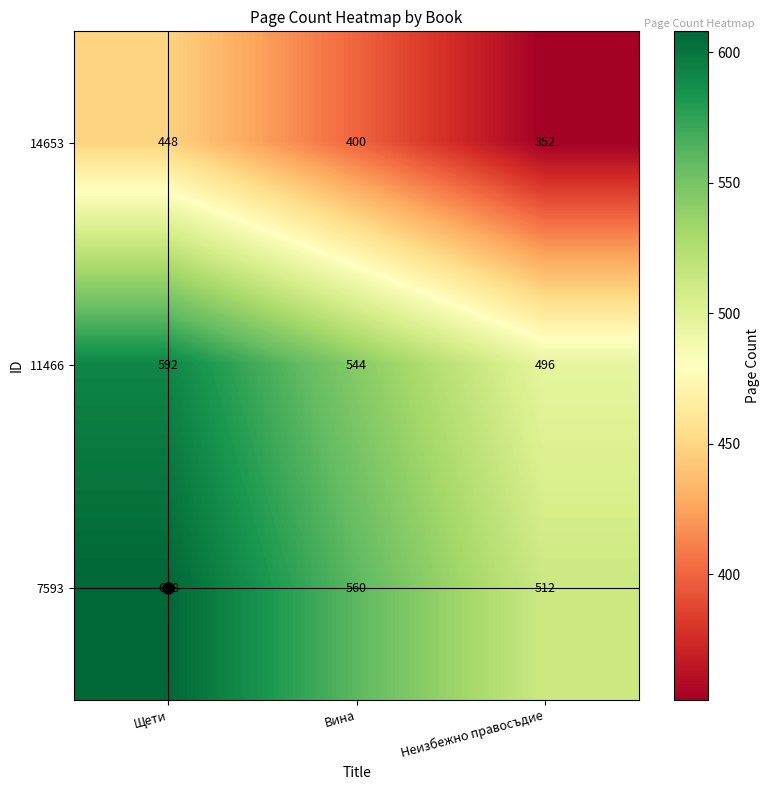

Where does the 11466 series first go above 544?

Щети